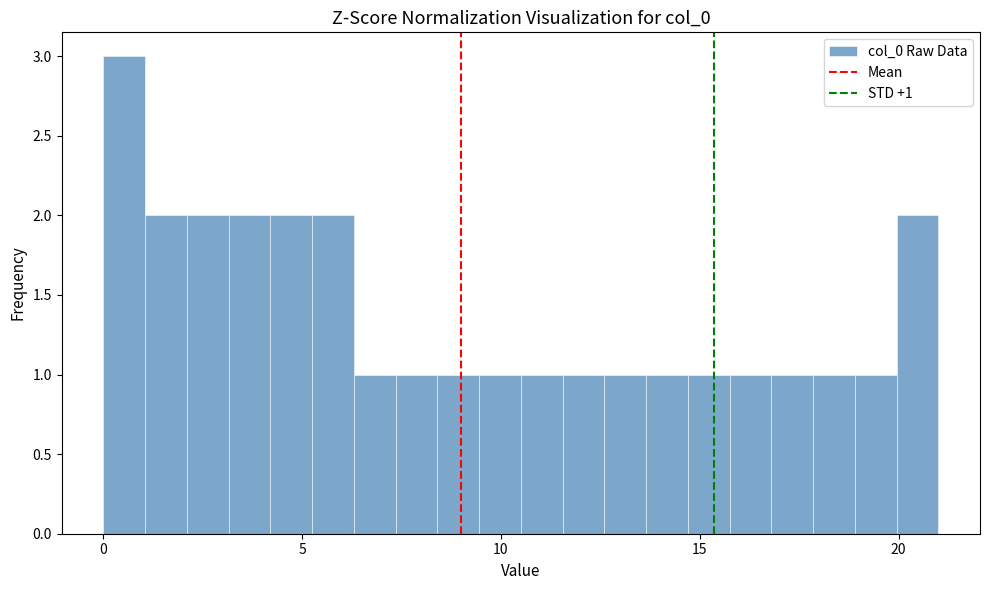

Read against the x-axis, roughly where is the centre of the tallest bar?

0.5